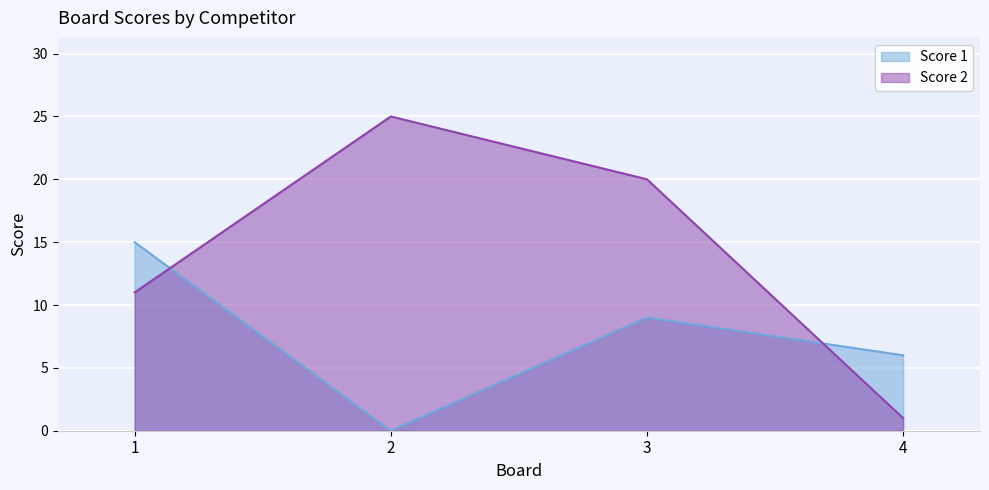

In Score 1, how many points are higher than both neighbors (excluding endpoints)?

1